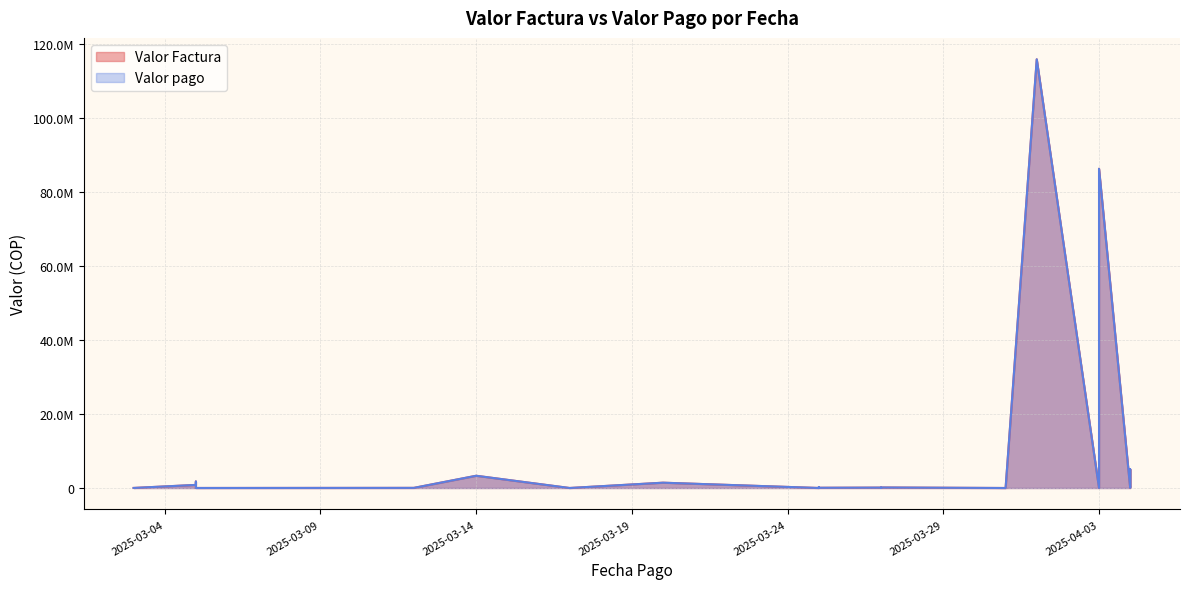

True or false: Valor Factura and Valor pago cross at least once.

False